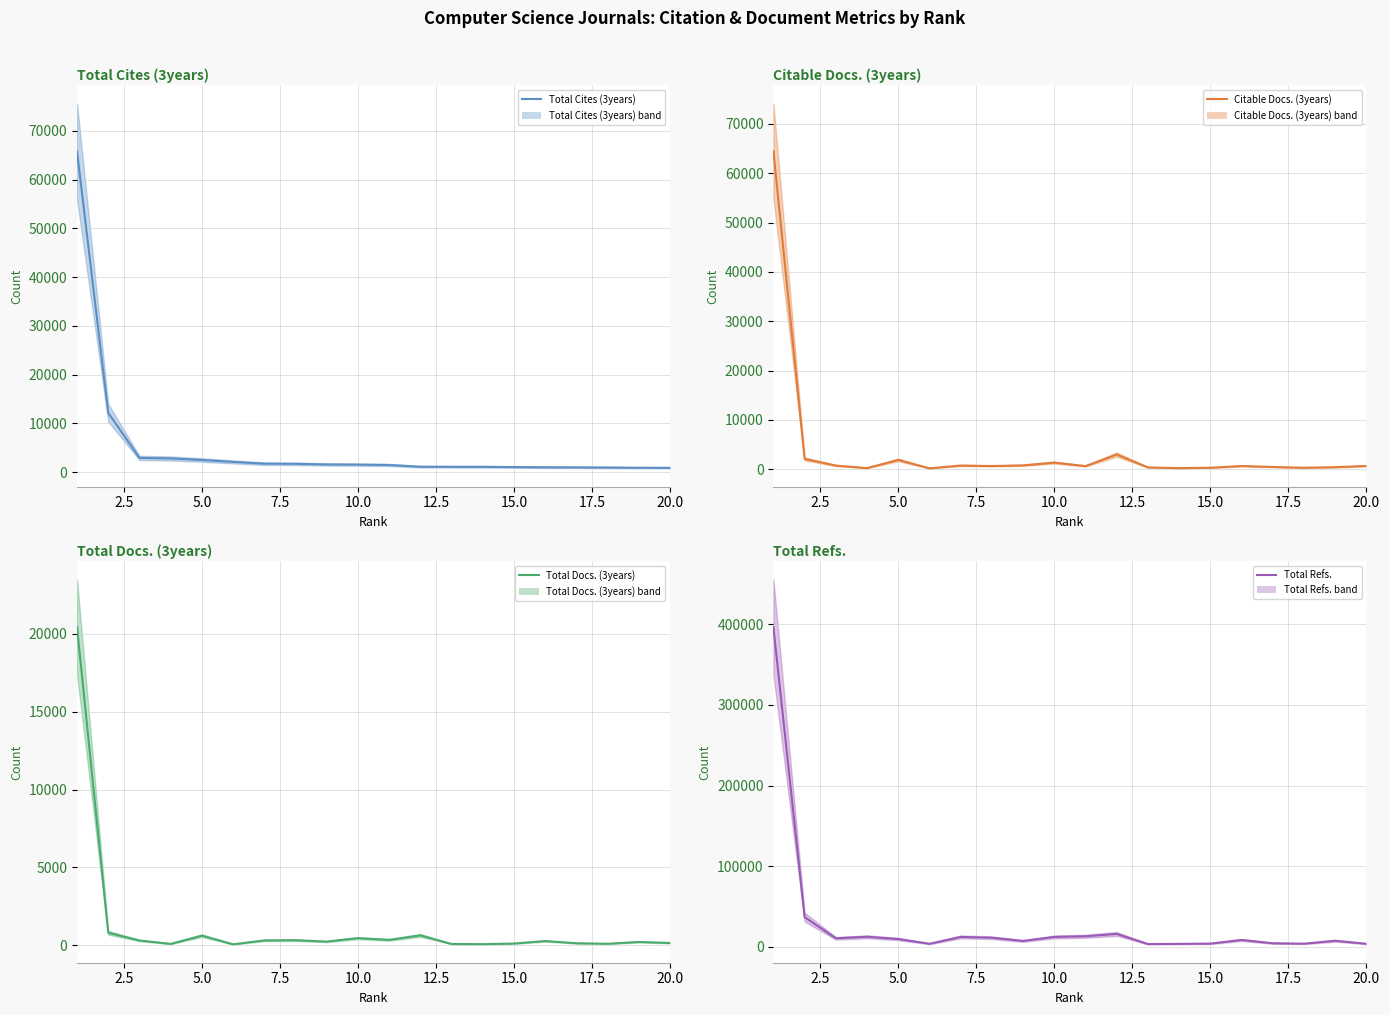

What is the difference between the maximum and minimum values in the Total Docs. (3years) series?

20364